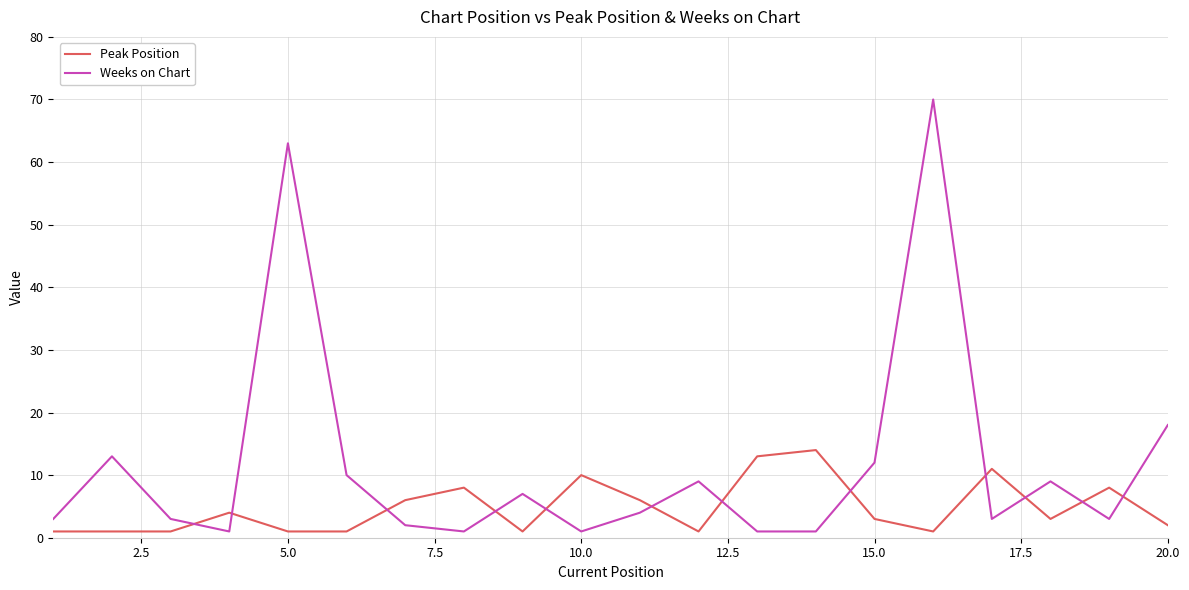

Which series ends up on top after the final intersection of Weeks on Chart and Peak Position?

Weeks on Chart